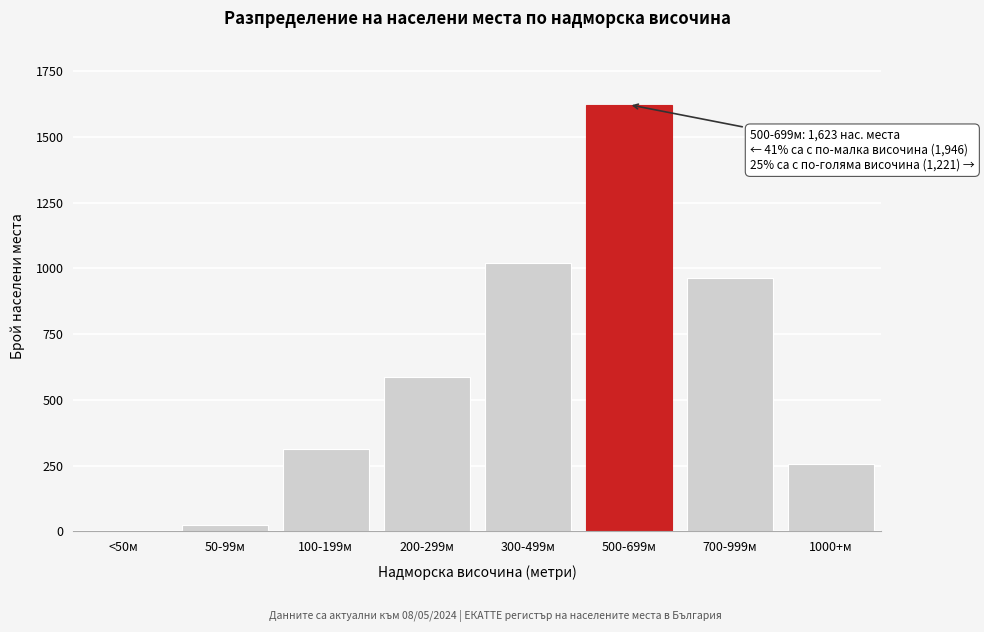

Reading right to left, what are all the values shown in this chart?

1000+м=258	700-999м=963	500-699м=1623	300-499м=1021	200-299м=587	100-199м=312	50-99м=26	<50м=0